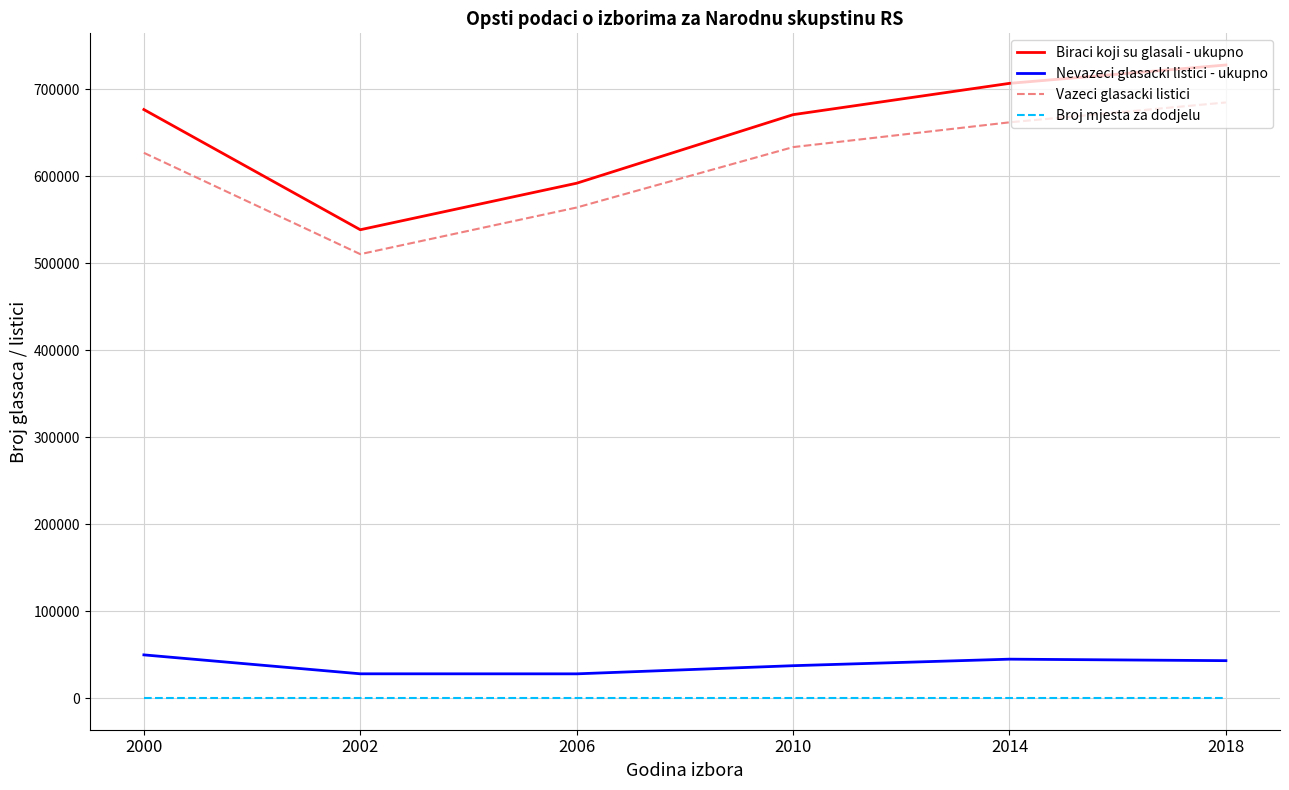

Count the Vazeci glasacki listici values in the range 563995 to 661910.

4